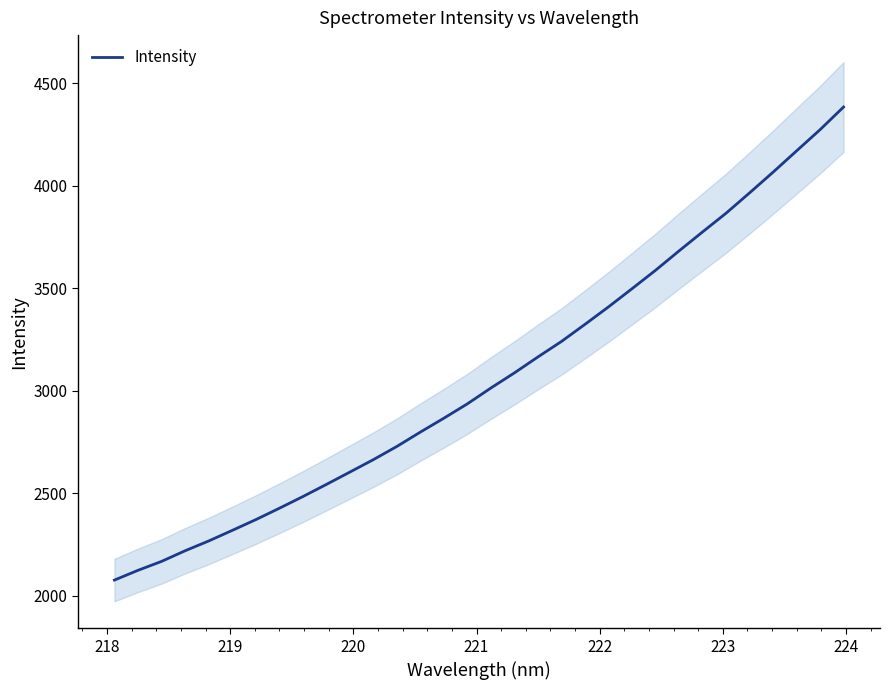

What is the difference between the maximum and minimum values?

2307.1